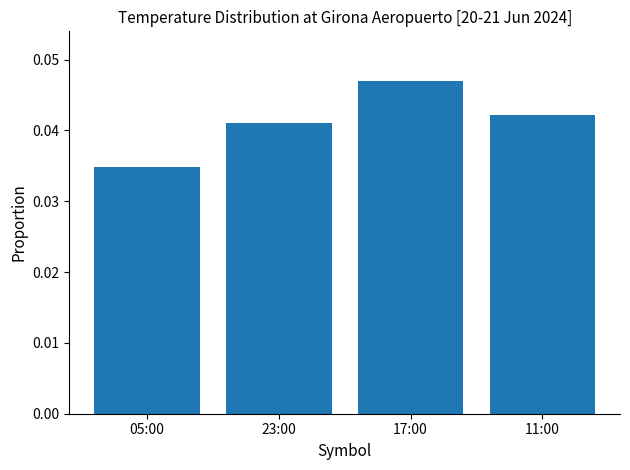

What is the label of the 4th bar from the left?

11:00